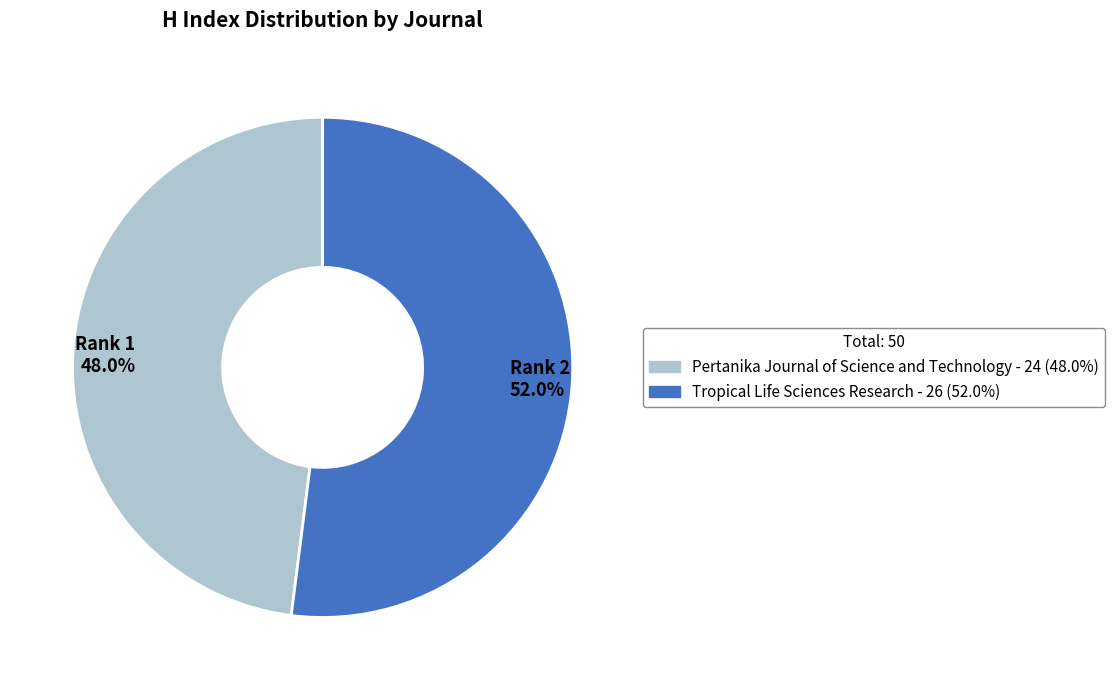

What is the majority slice?

Rank 2 52.0%